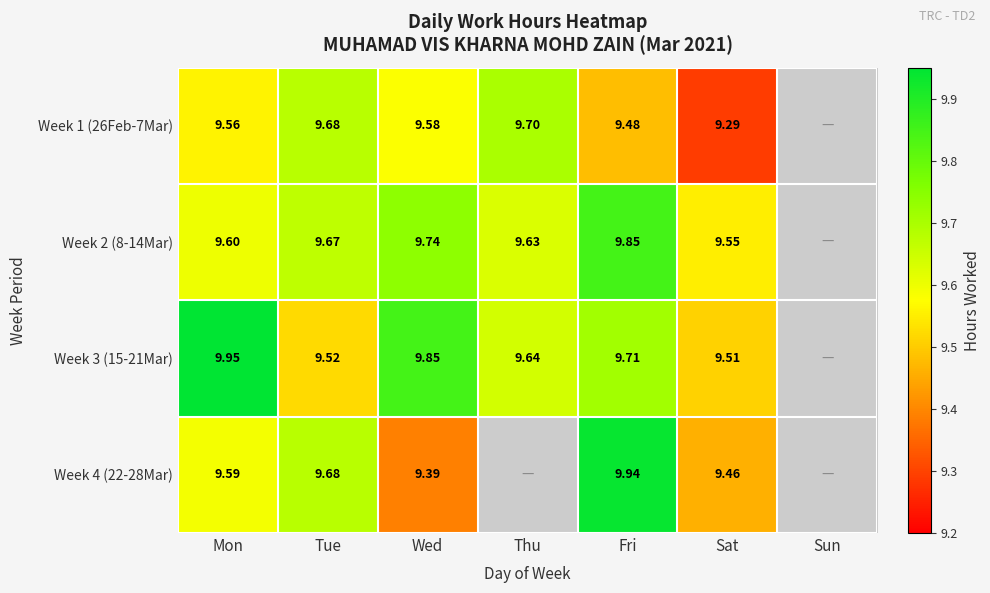

Which label corresponds to the largest value in the chart?

Mon